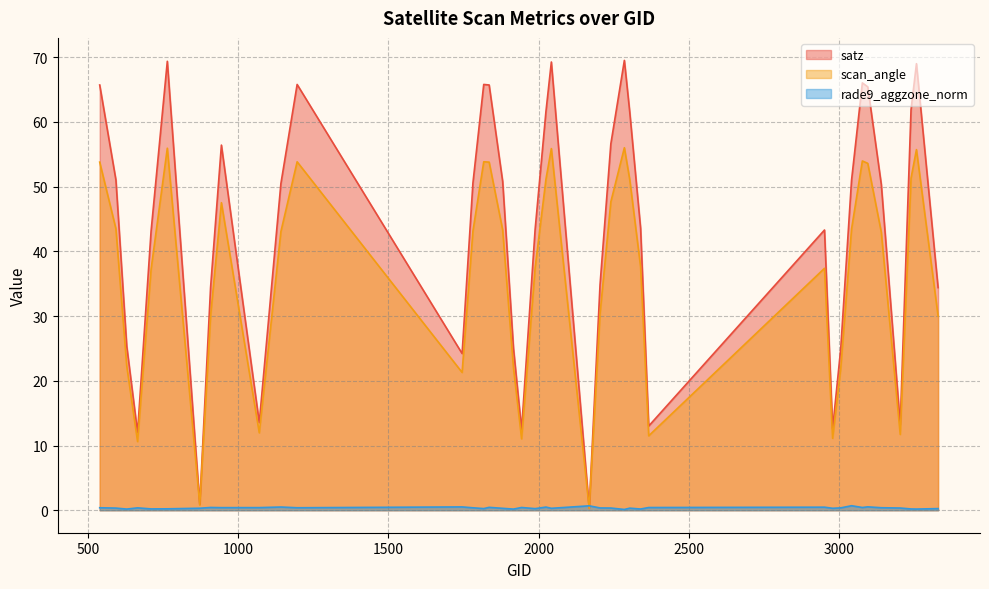

What is the minimum value for scan_angle?

0.3